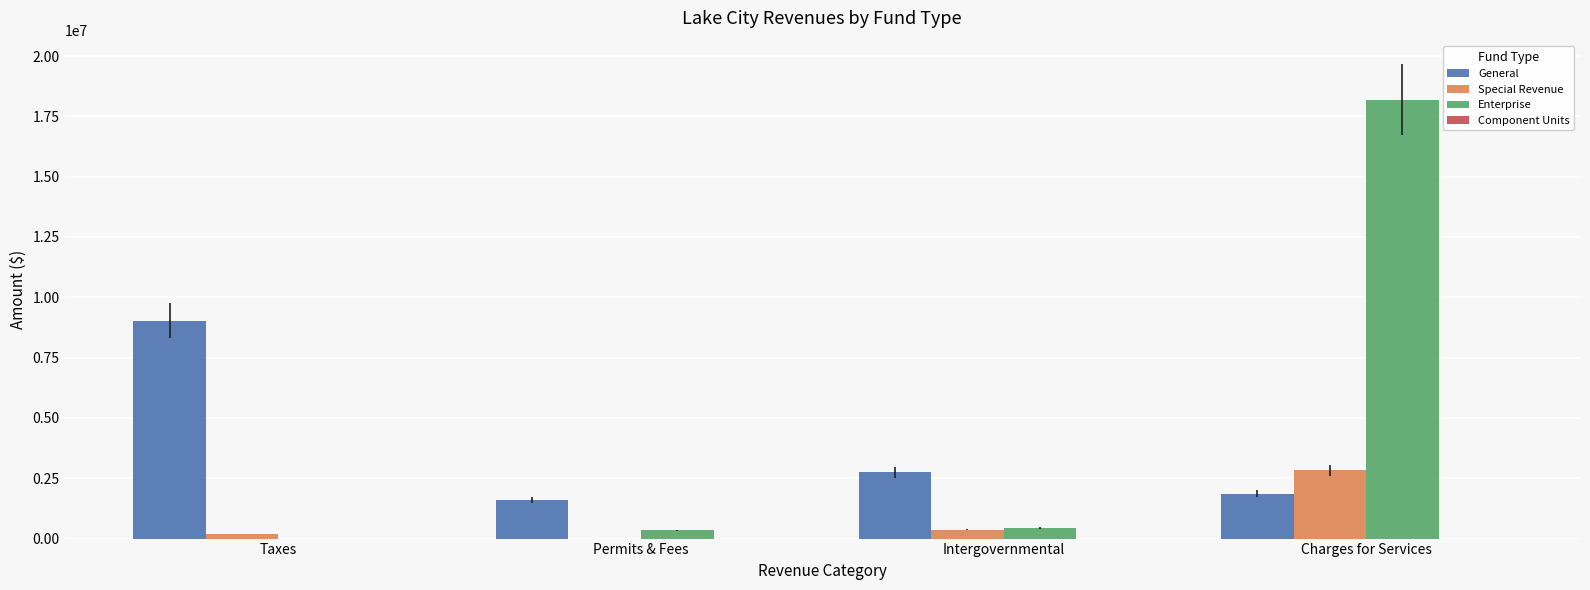

Are the bars grouped side by side (vs. stacked)?

Yes